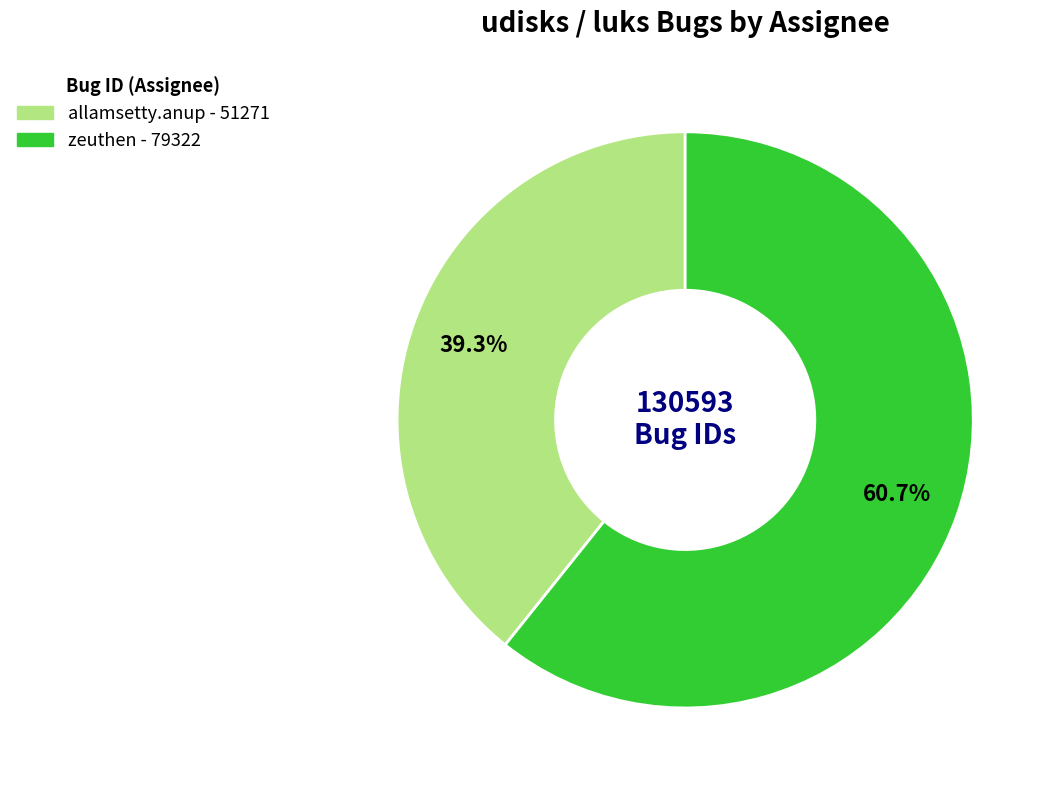

Approximately how many times larger is the value at allamsetty.anup compared to zeuthen?

0.6